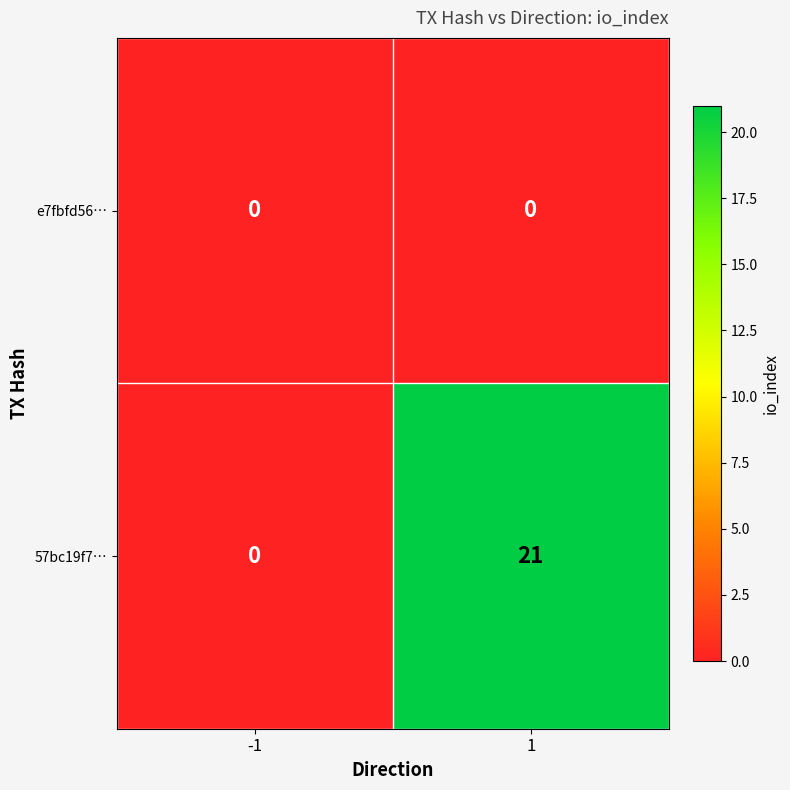

What is the difference between the highest and lowest values at 1?

21